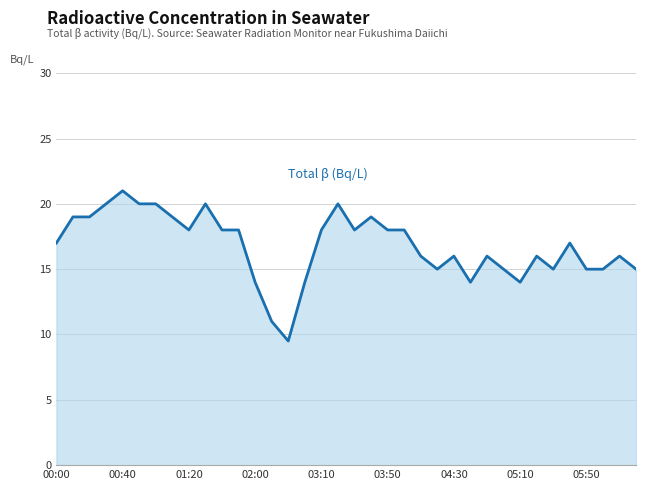

Reading left to right, what are all the values shown in this chart?

17.0	19.0	19.0	20.0	21.0	20.0	20.0	19.0	18.0	20.0	18.0	18.0	14.0	11.0	9.5	14.0	18.0	20.0	18.0	19.0	18.0	18.0	16.0	15.0	16.0	14.0	16.0	15.0	14.0	16.0	15.0	17.0	15.0	15.0	16.0	15.0